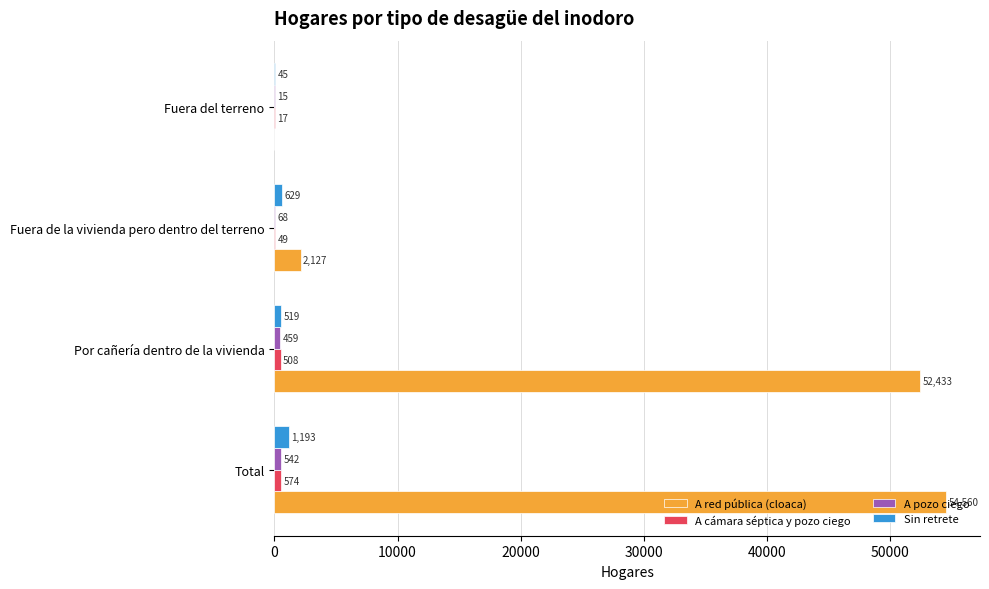

What is the maximum value shown in the chart?

54560